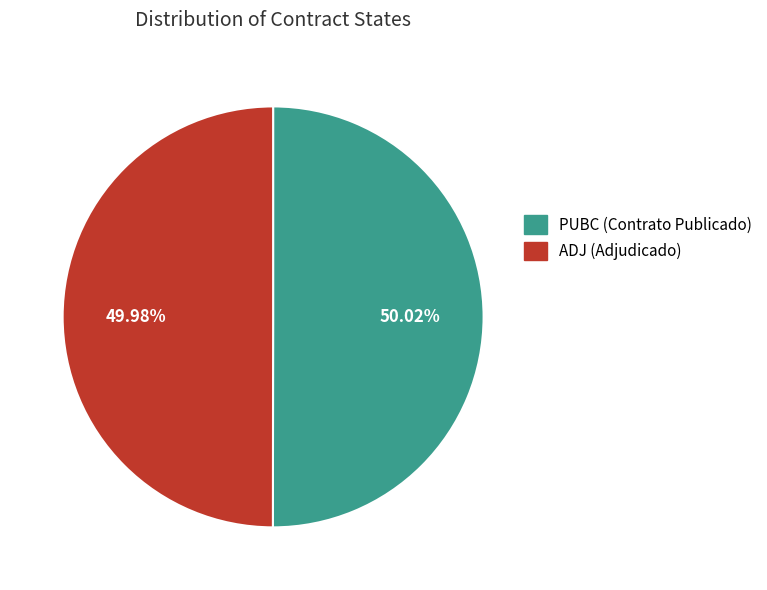

How many slices are in this pie chart?

2